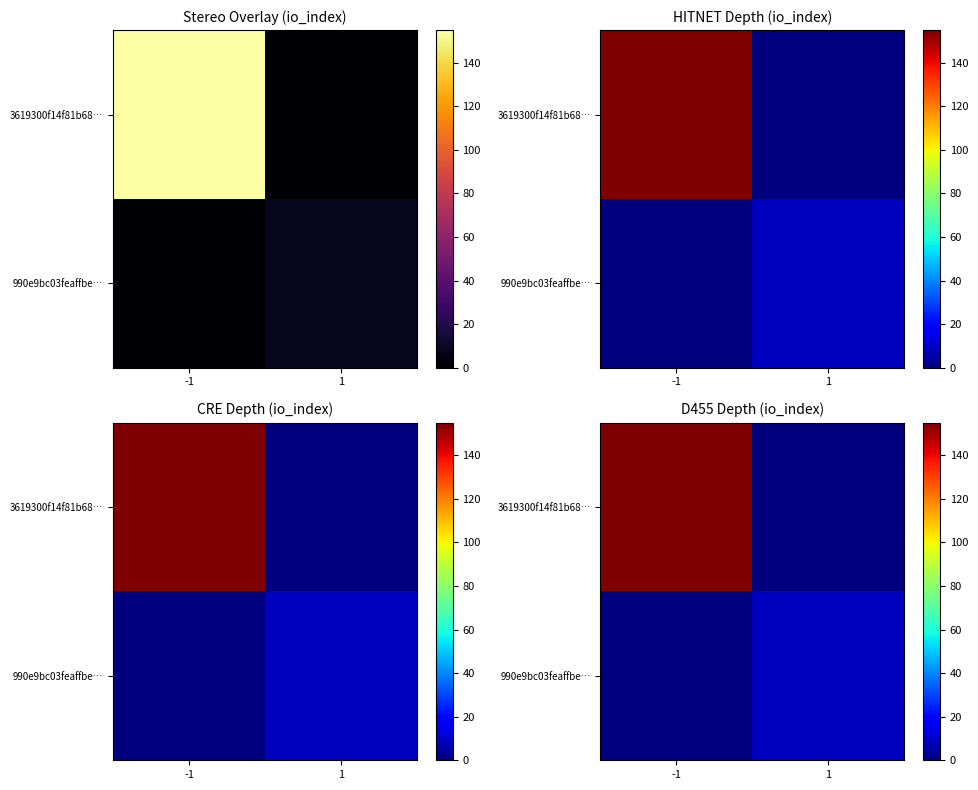

Which category has the highest value across all series?

-1